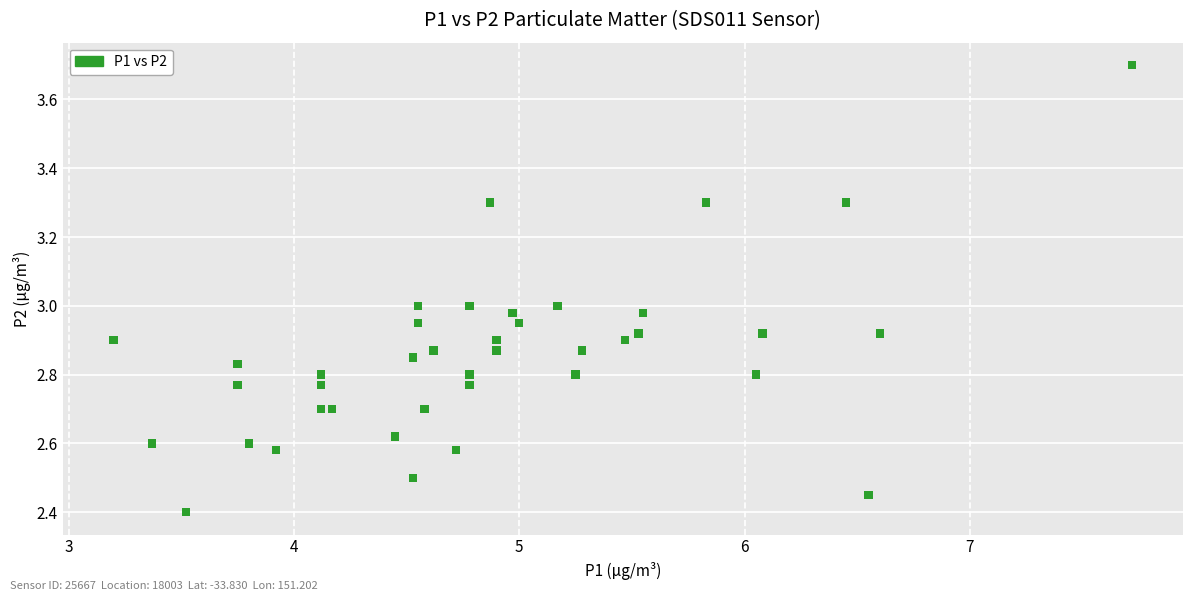

What is the range of Y values (max minus min)?

1.3